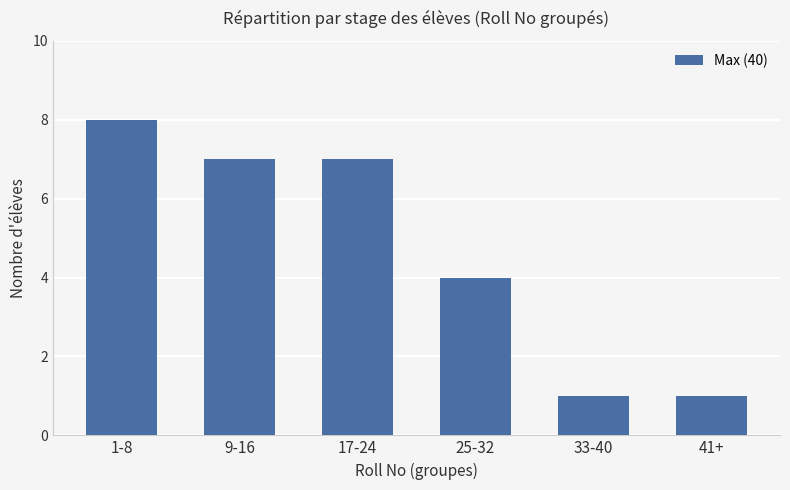

What is the difference between the values at 41+ and 1-8?

7